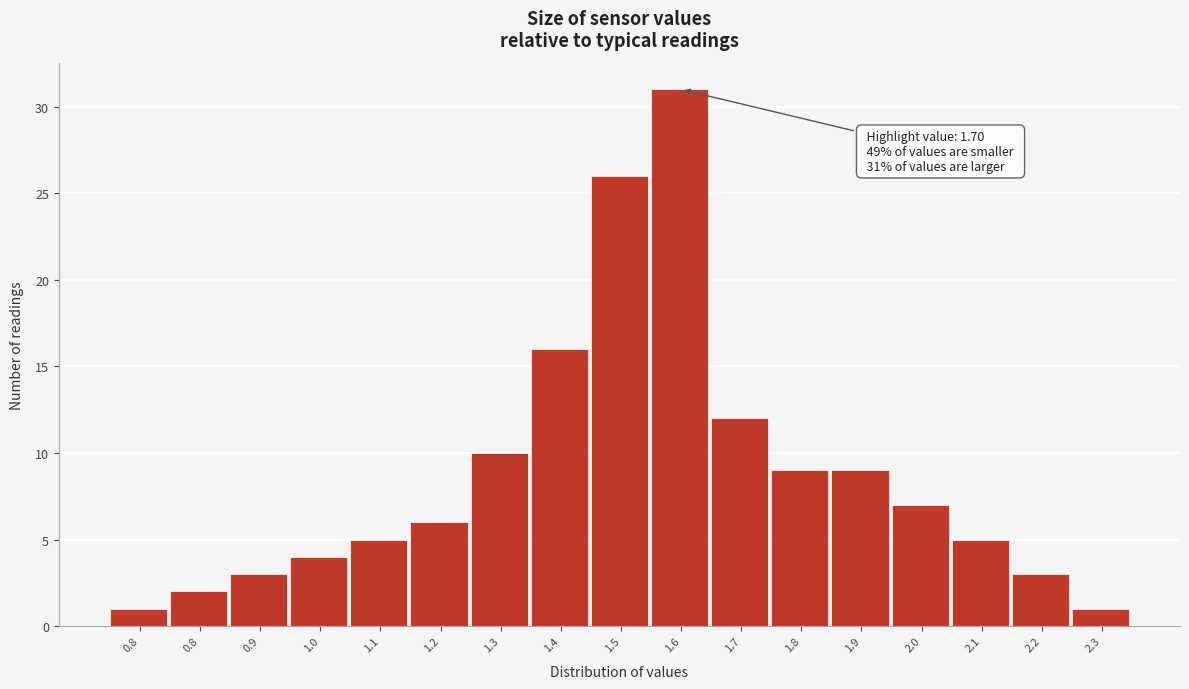

How many series are shown in this chart?

1